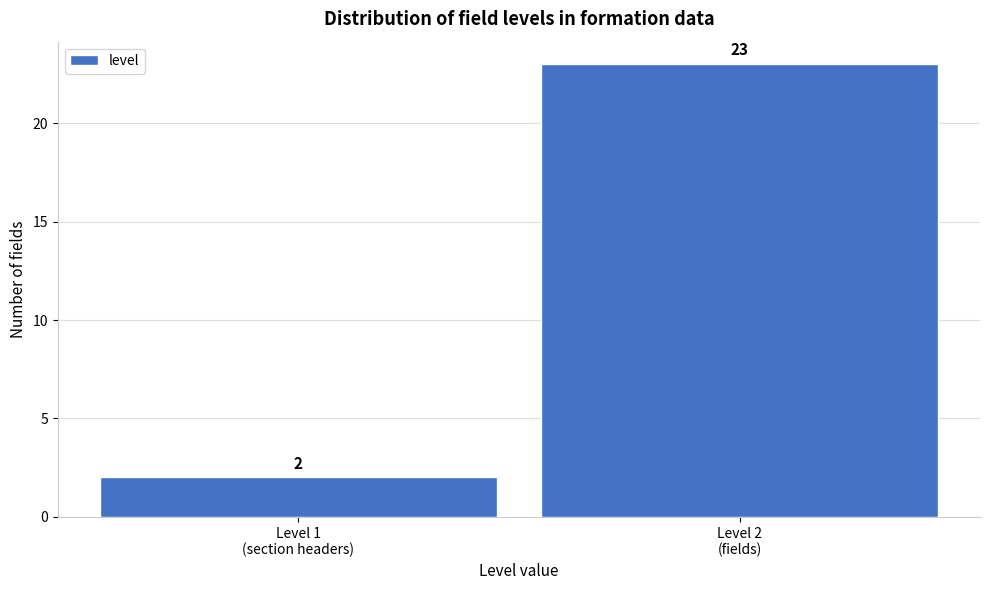

Reading left to right, list all the values displayed in this chart.

2	23